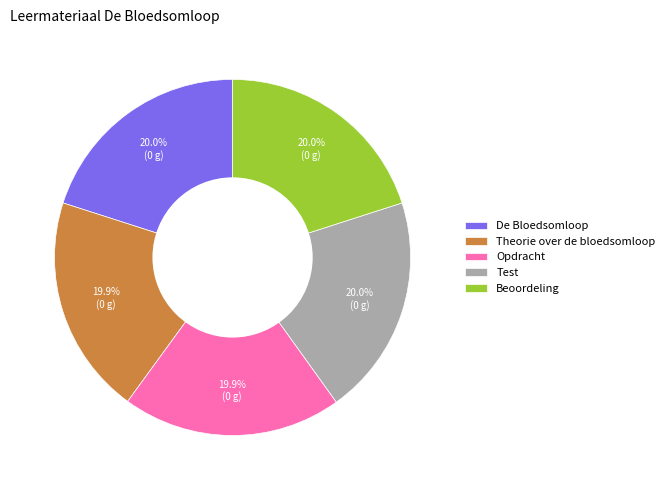

Is it true that Opdracht is 28% of the pie?

False